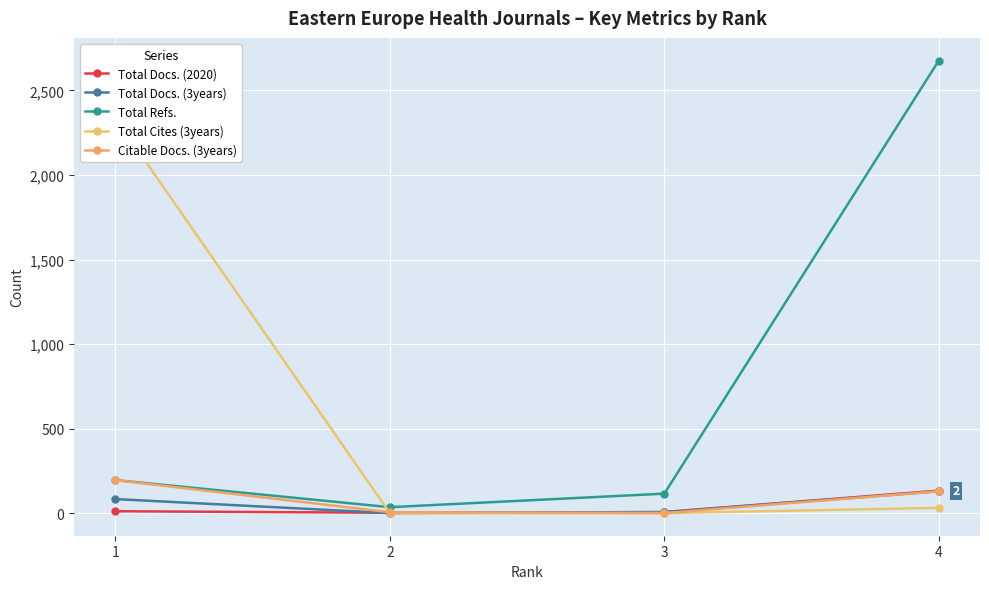

What value does the Total Refs. series have at 4, to the nearest 10?

2680